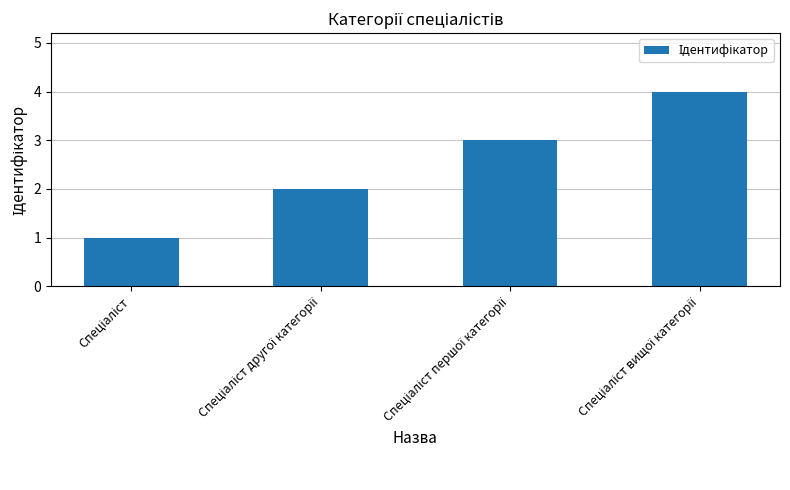

What is the difference between the maximum and minimum values?

3